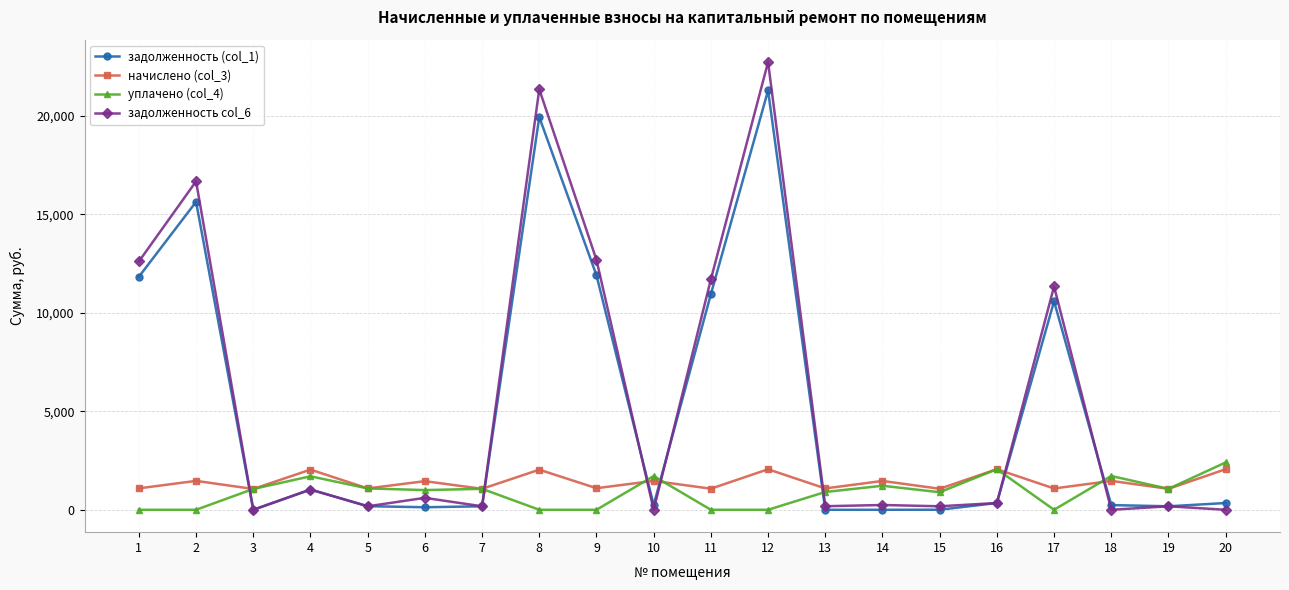

Is it true that задолженность col_6 equals 0.4 at 10?

True